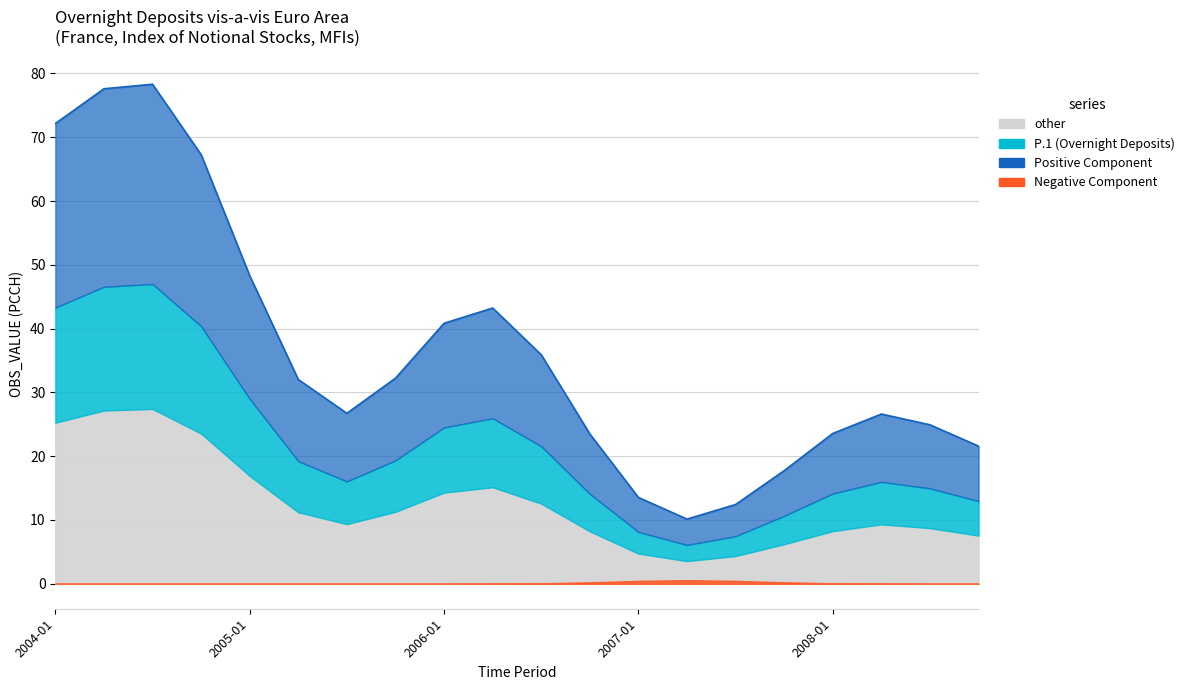

How many data points in Positive Component are above 30?

10